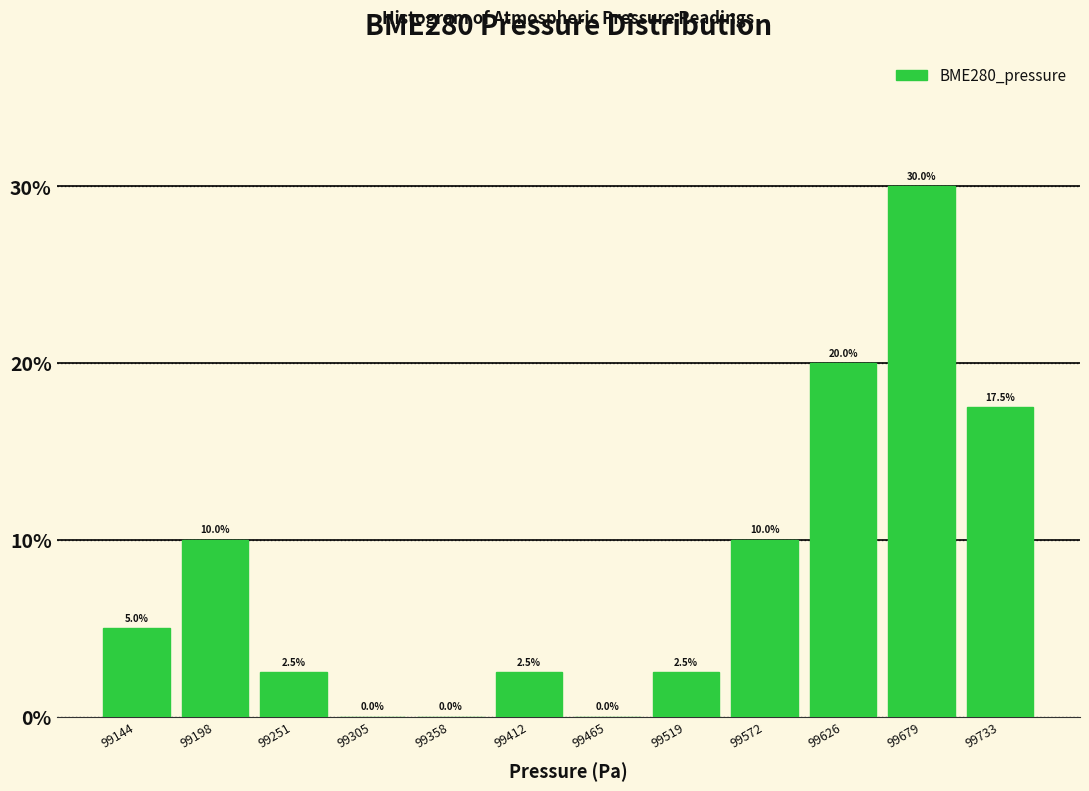

Which range on the x-axis has the tallest bar?

99650 to 99710